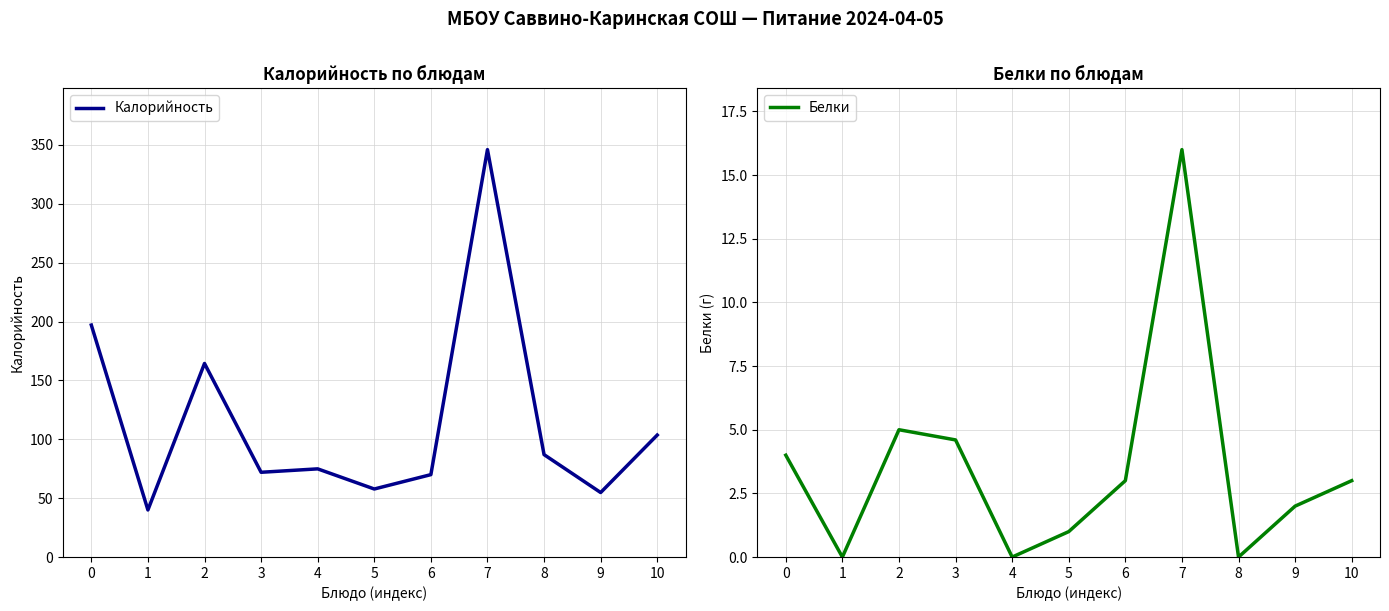

Which series has the widest spread of values?

Калорийность